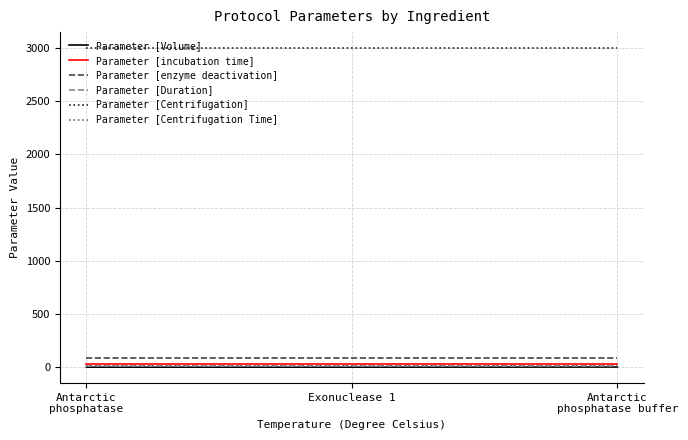

Is this an area chart (filled region under the line)?

No